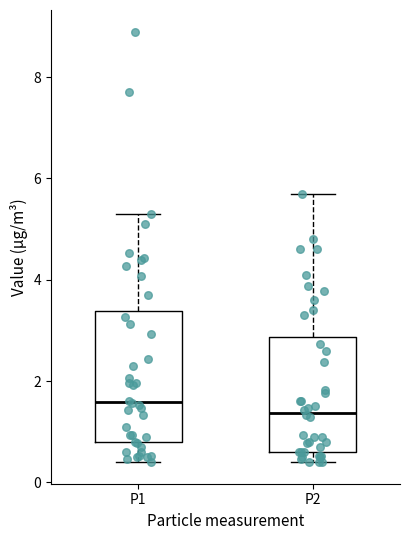

Reading left to right, read every box against the y-axis: the position of its median line, the range the box covers, and the ends of its whiskers. The values are not printed on the chart, so give them approximately, as read against the axis.

P1: median 1.6, box 0.8 to 3.4, whiskers 0.4 to 5.4
P2: median 1.4, box 0.6 to 2.8, whiskers 0.4 to 5.8